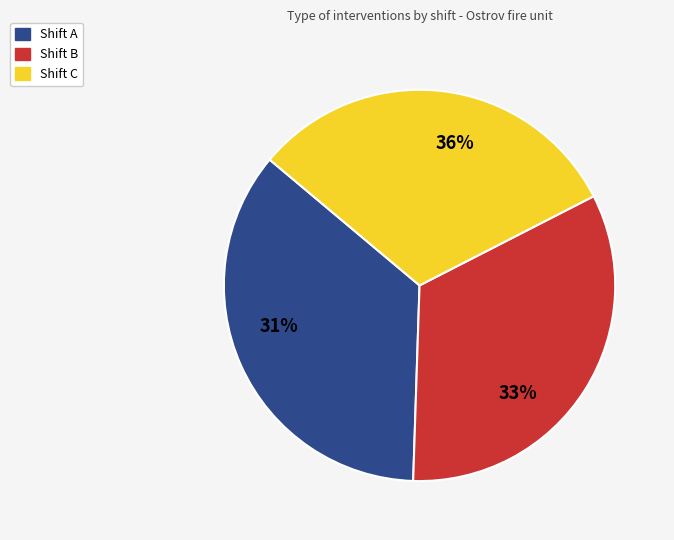

Is there a majority slice in this chart?

No